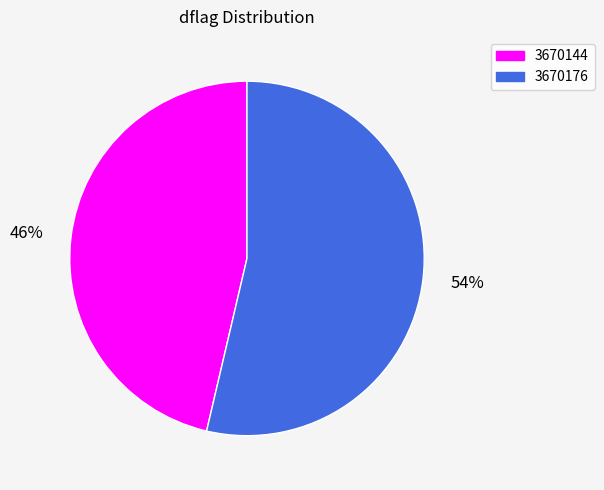

Rank the categories by value from highest to lowest.

3670176, 3670144